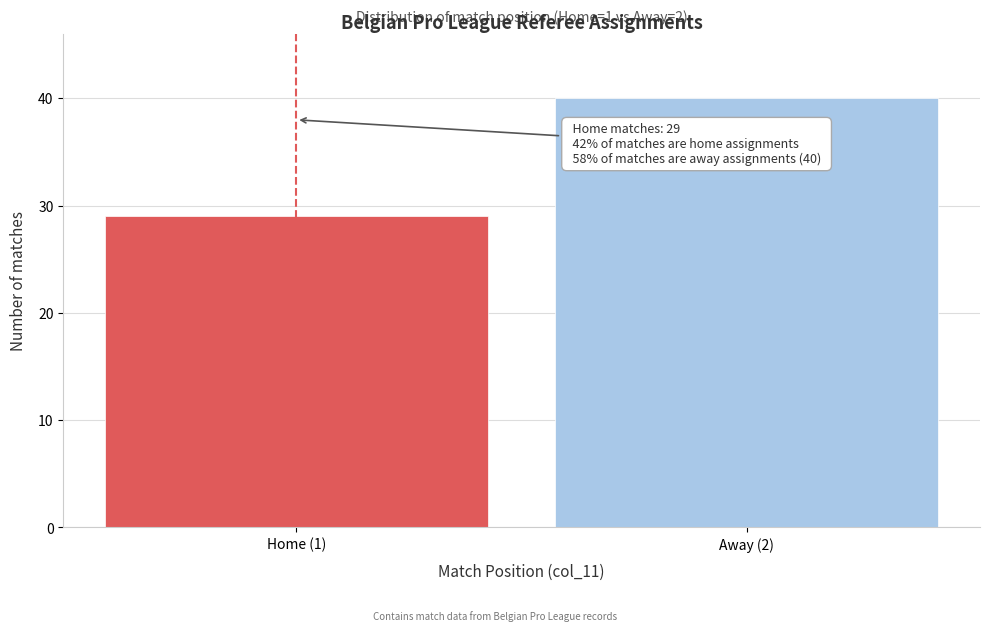

Reading left to right, list all the values displayed in this chart.

29	40